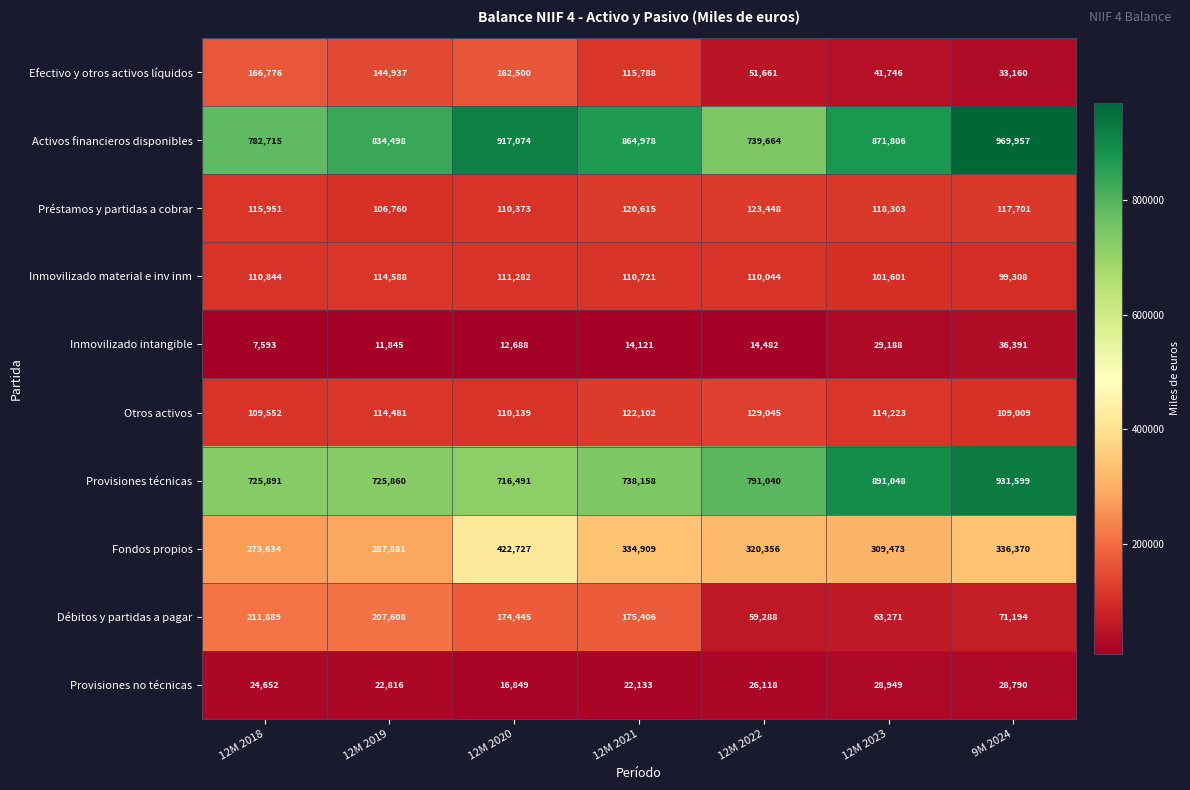

True or false: Préstamos y partidas a cobrar has a value of 123448 at 12M 2022.

True